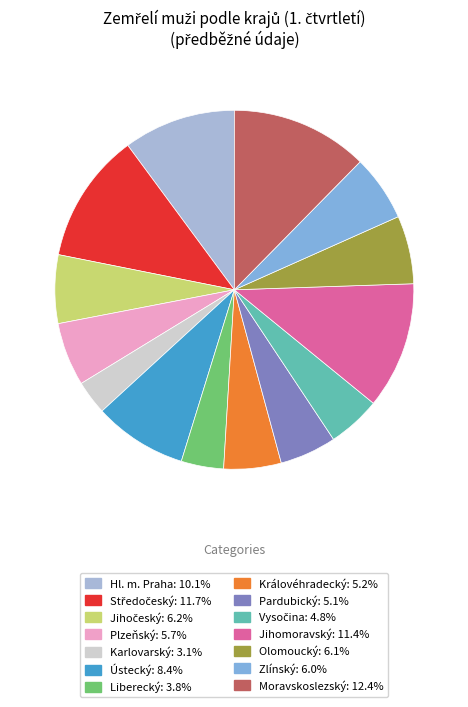

Is there a majority slice in this chart?

No